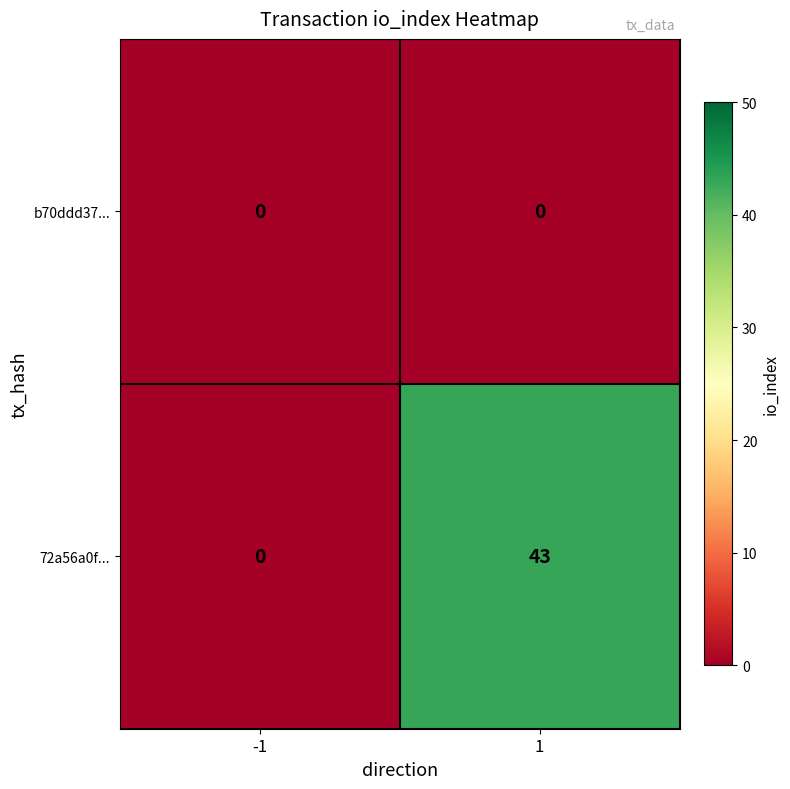

Rank the series at 1 from highest to lowest value.

72a56a0f..., b70ddd37...